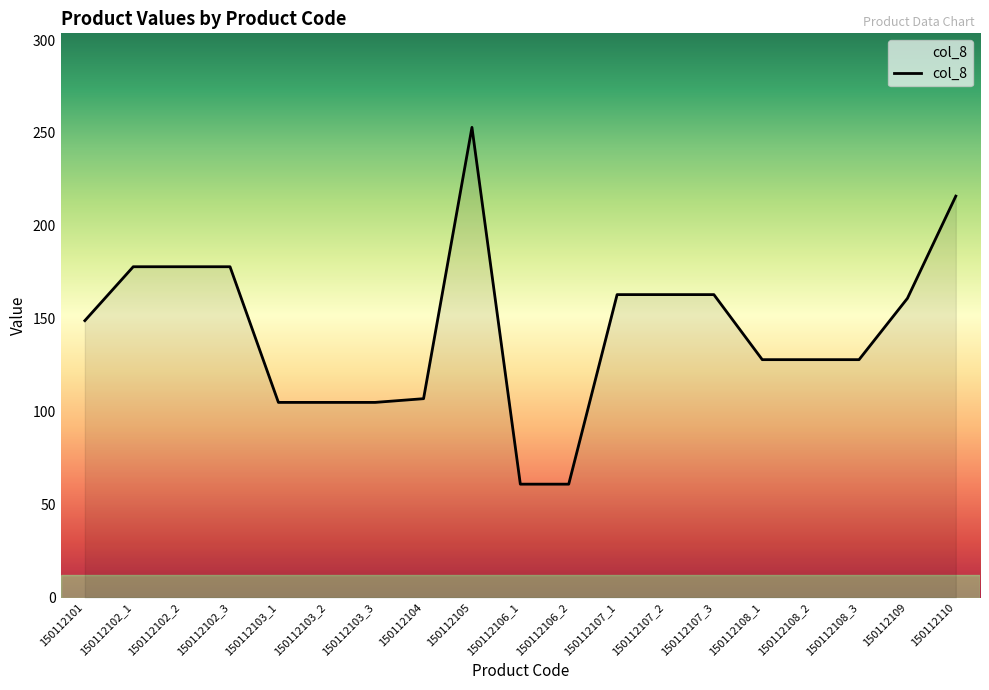

What is the difference between the values at 150112107_2 and 150112102_3?

15